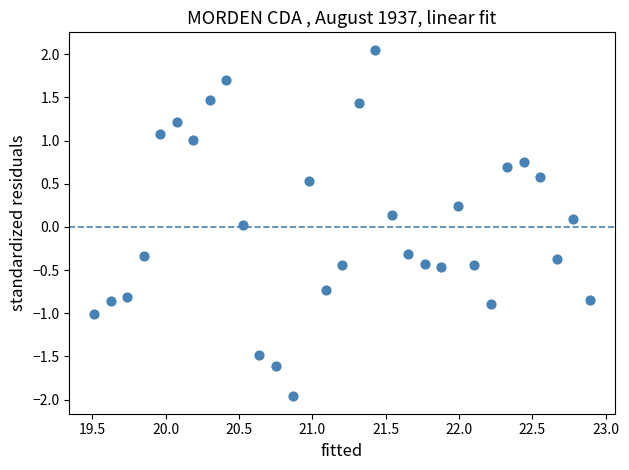

What is the range of X values (max minus min)?

3.4